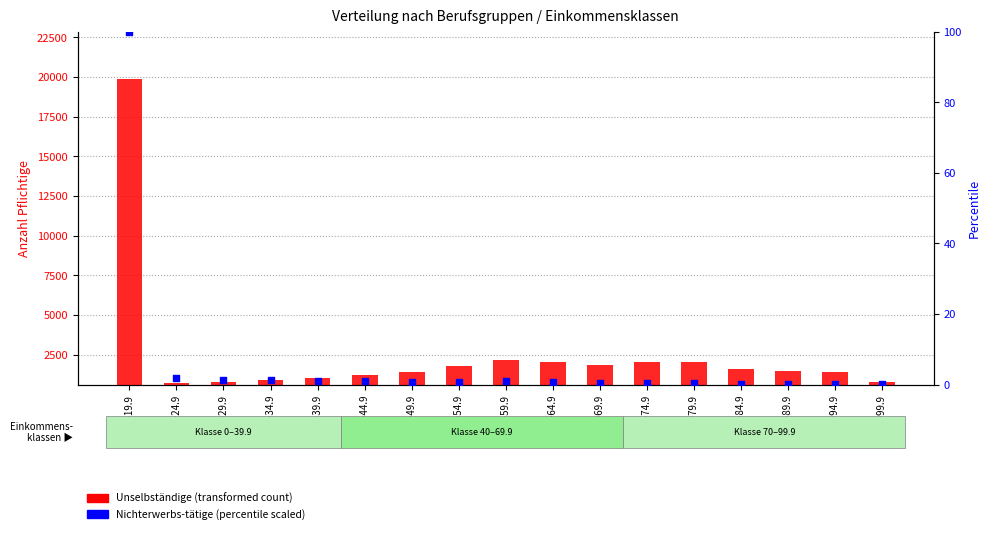

Is the value of Unselbständige (Salariés) at 50-54.9 greater than the value of Nichterwerbs-tätige (% scaled) at 55-59.9?

Yes